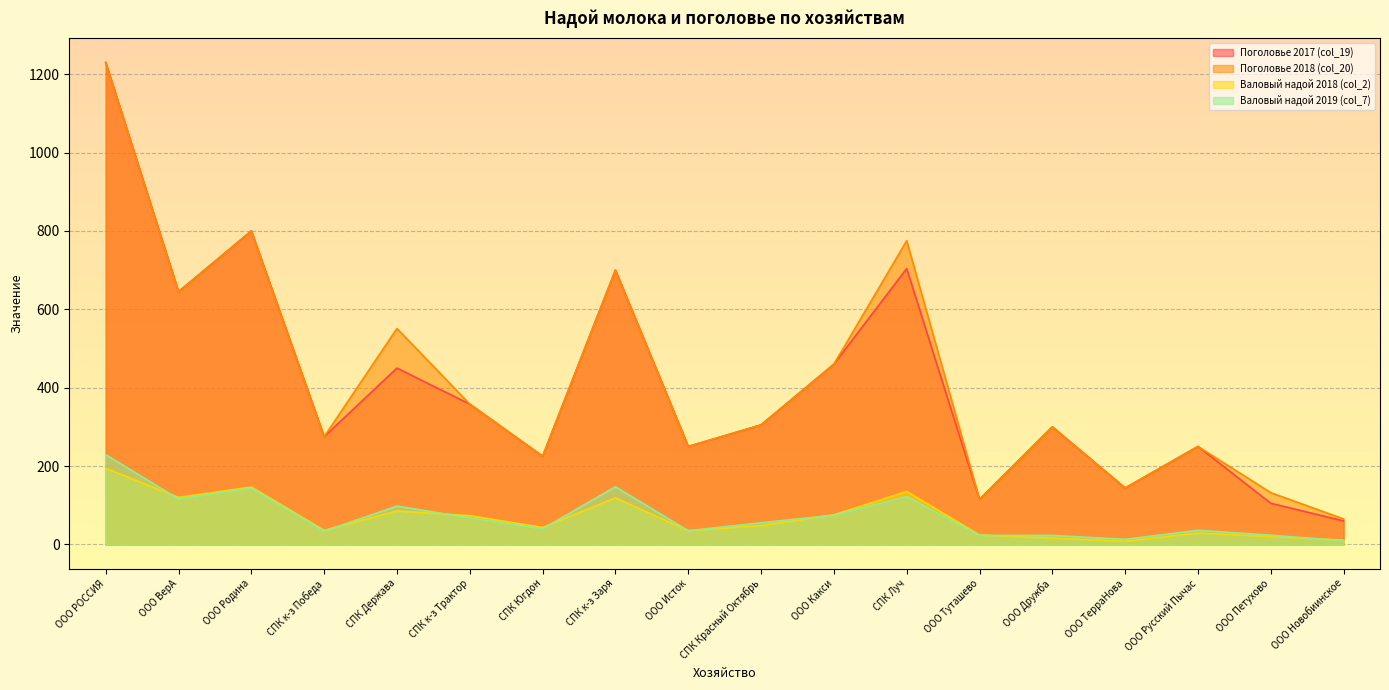

What is the label of the 5th point from the right?

ООО Дружба